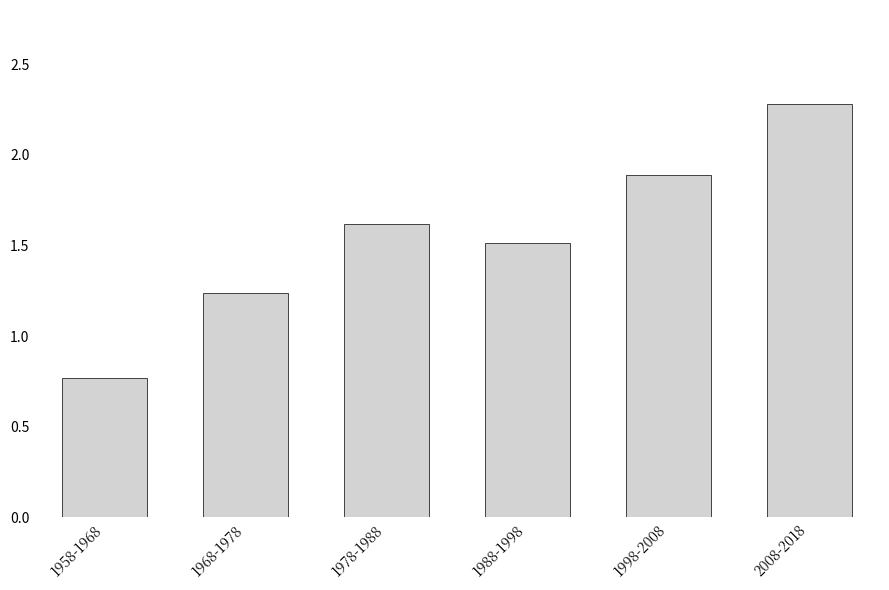

At which category does the chart reach its peak across all series?

2008-2018